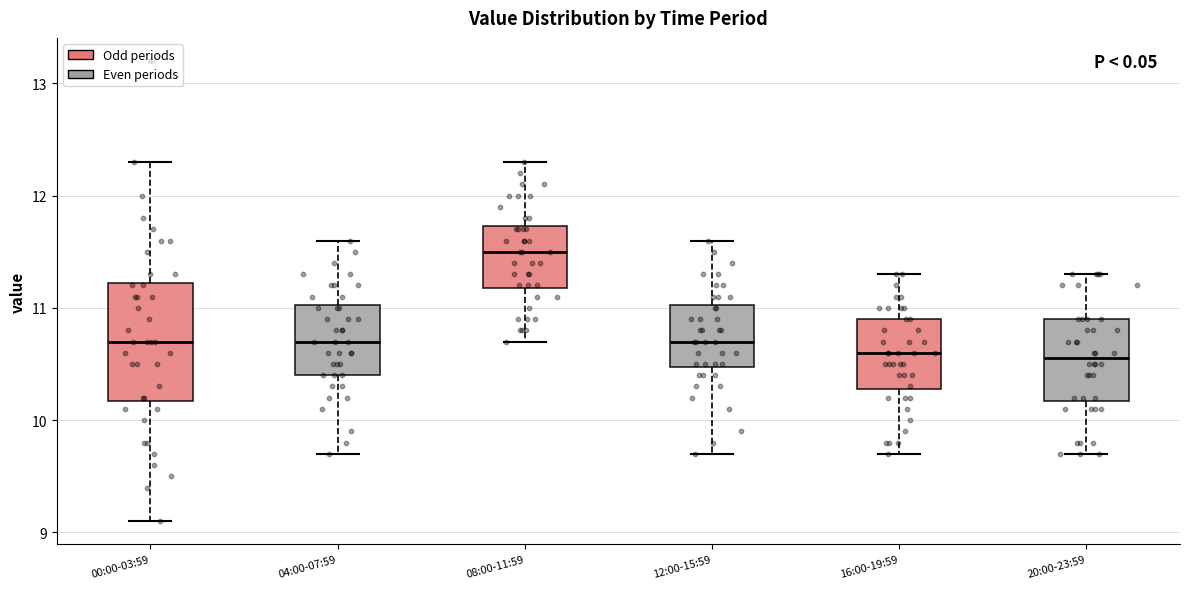

Where does the lower whisker of the box for 12:00-15:59 end on the y-axis? The values are not printed on the chart, so give them approximately, as read against the axis.

9.7